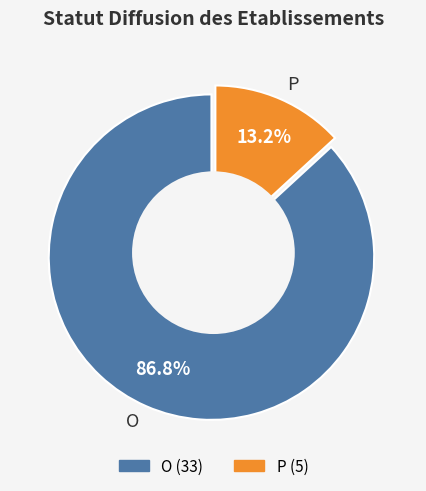

Rank the categories by value from highest to lowest.

O, P